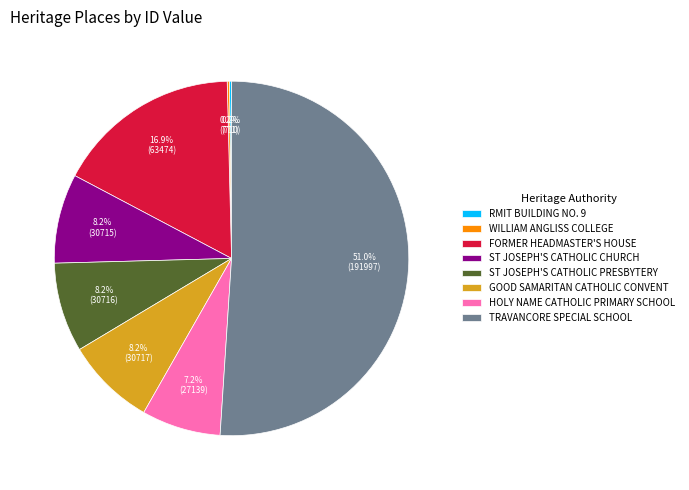

Is it true that GOOD SAMARITAN CATHOLIC CONVENT is 8% of the pie?

True